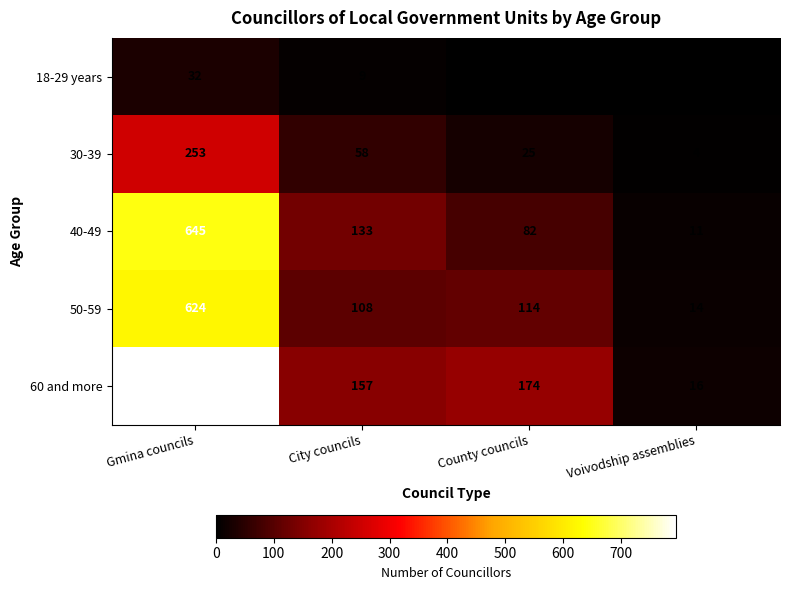

What is the average value of the 18-29 years series?

11